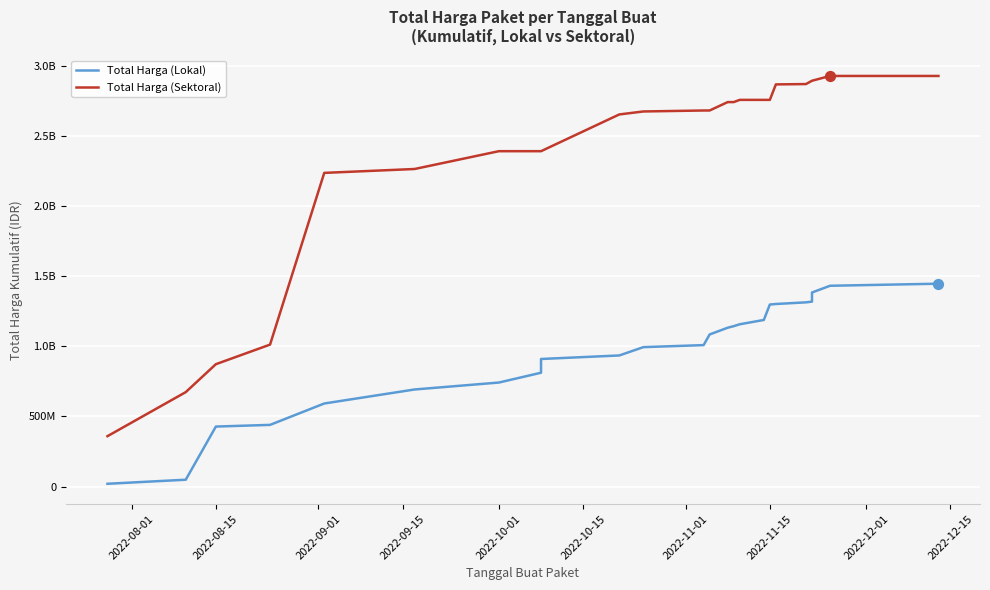

Which series has the largest Y range (max minus min)?

Total Harga (Sektoral)